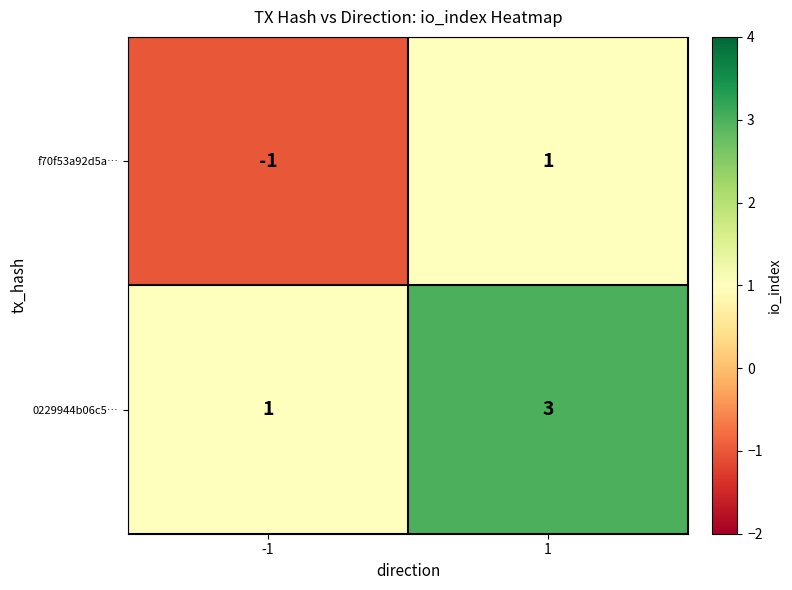

What is the sum of all 0229944b06c5… values?

4